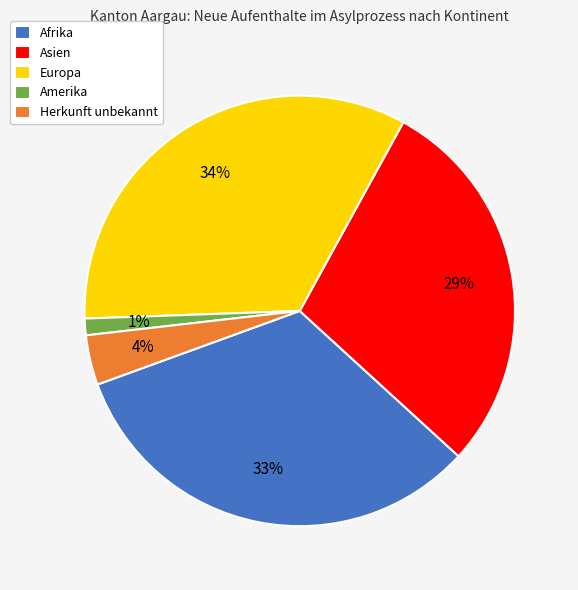

Count the number of slices in the pie.

5